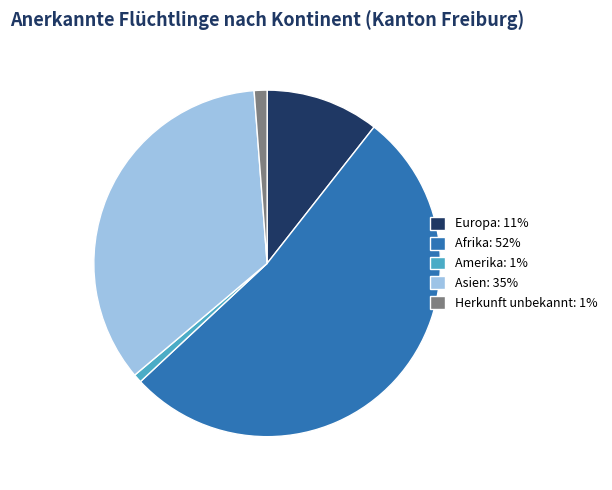

How many segments does this pie chart have?

5